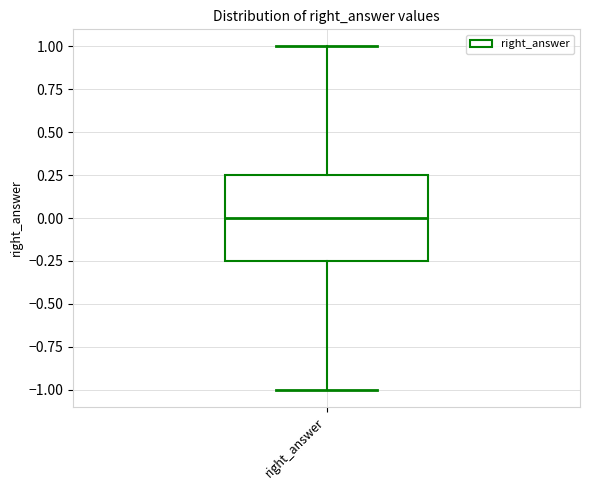

Transcribe this box plot: give where the median line is, the range the box spans, and where the two whiskers end, as read against the y-axis. The values are not printed on the chart, so give them approximately, as read against the axis.

median 0.00, box -0.25 to 0.25, whiskers -1.00 to 1.00